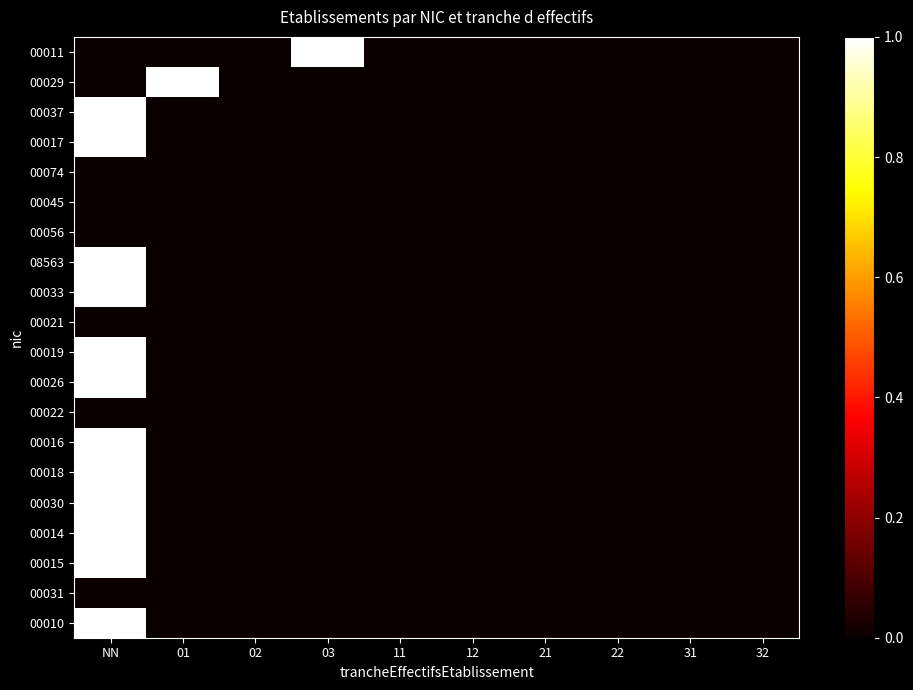

Reading left to right, extract all data points from this chart.

00011: NN=0	01=0	02=0	03=1	11=0	12=0	21=0	22=0	31=0	32=0
00029: NN=0	01=1	02=0	03=0	11=0	12=0	21=0	22=0	31=0	32=0
00037: NN=1	01=0	02=0	03=0	11=0	12=0	21=0	22=0	31=0	32=0
00017: NN=1	01=0	02=0	03=0	11=0	12=0	21=0	22=0	31=0	32=0
00074: NN=0	01=0	02=0	03=0	11=0	12=0	21=0	22=0	31=0	32=0
00045: NN=0	01=0	02=0	03=0	11=0	12=0	21=0	22=0	31=0	32=0
00056: NN=0	01=0	02=0	03=0	11=0	12=0	21=0	22=0	31=0	32=0
08563: NN=1	01=0	02=0	03=0	11=0	12=0	21=0	22=0	31=0	32=0
00033: NN=1	01=0	02=0	03=0	11=0	12=0	21=0	22=0	31=0	32=0
00021: NN=0	01=0	02=0	03=0	11=0	12=0	21=0	22=0	31=0	32=0
00019: NN=1	01=0	02=0	03=0	11=0	12=0	21=0	22=0	31=0	32=0
00026: NN=1	01=0	02=0	03=0	11=0	12=0	21=0	22=0	31=0	32=0
00022: NN=0	01=0	02=0	03=0	11=0	12=0	21=0	22=0	31=0	32=0
00016: NN=1	01=0	02=0	03=0	11=0	12=0	21=0	22=0	31=0	32=0
00018: NN=1	01=0	02=0	03=0	11=0	12=0	21=0	22=0	31=0	32=0
00030: NN=1	01=0	02=0	03=0	11=0	12=0	21=0	22=0	31=0	32=0
00014: NN=1	01=0	02=0	03=0	11=0	12=0	21=0	22=0	31=0	32=0
00015: NN=1	01=0	02=0	03=0	11=0	12=0	21=0	22=0	31=0	32=0
00031: NN=0	01=0	02=0	03=0	11=0	12=0	21=0	22=0	31=0	32=0
00010: NN=1	01=0	02=0	03=0	11=0	12=0	21=0	22=0	31=0	32=0